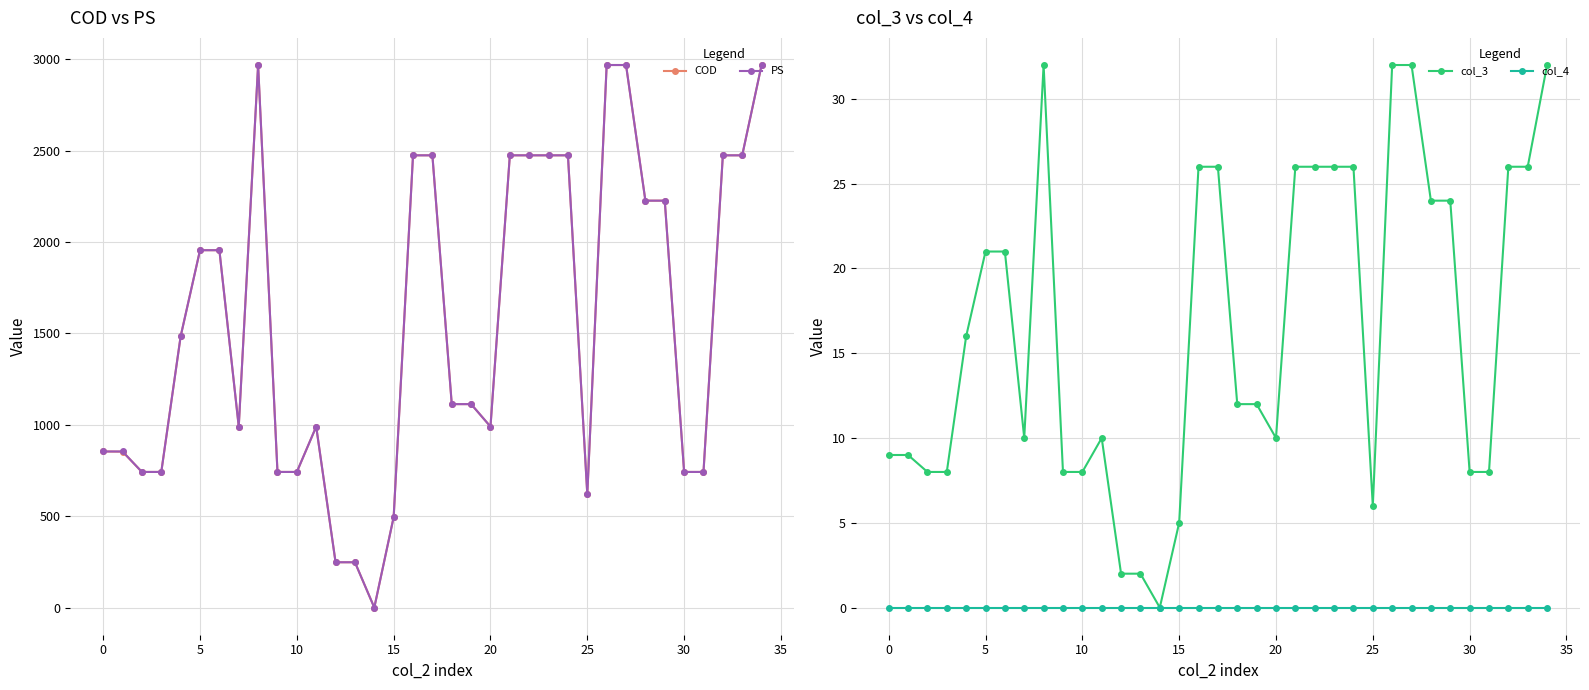

Rank the series at 15 from lowest to highest value.

col_4, col_3, COD, PS